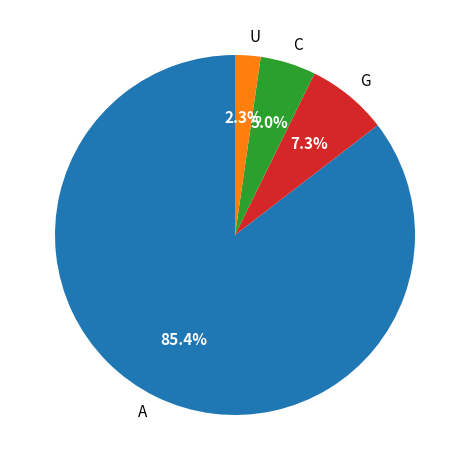

Which has a higher value, A or U?

A